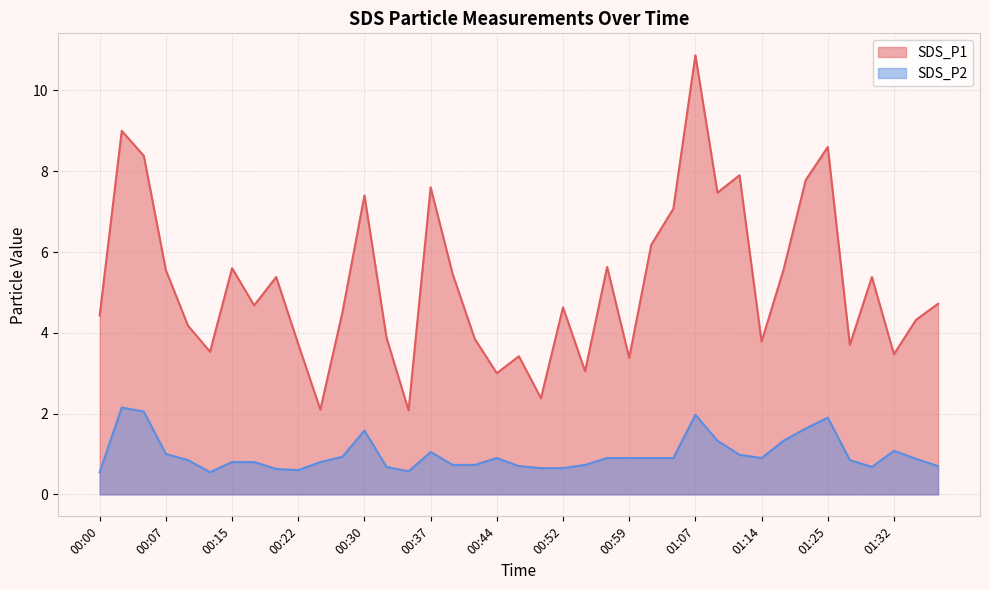

List the series in order of their peak value, highest first.

SDS_P1, SDS_P2